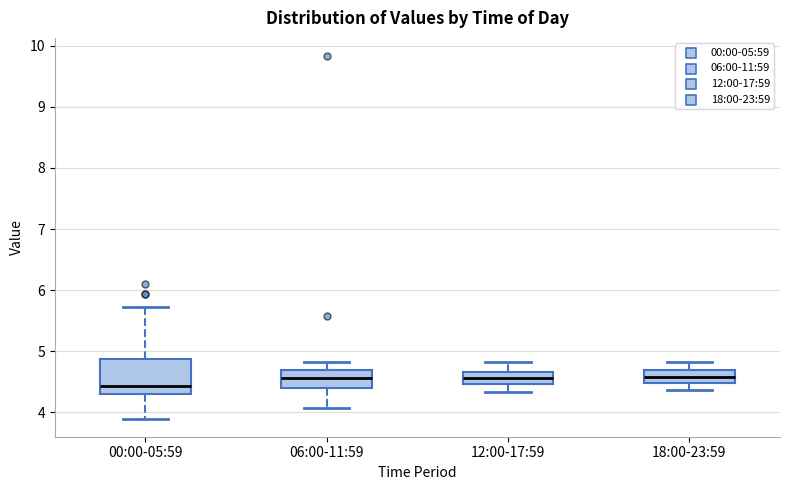

Reading left to right, transcribe this box plot: for each box, give where its median line is, the range the box spans, and where its two whiskers end, as read against the y-axis. The values are not printed on the chart, so give them approximately, as read against the axis.

00:00-05:59: median 4.4, box 4.3 to 4.9, whiskers 3.9 to 5.7
06:00-11:59: median 4.6, box 4.4 to 4.7, whiskers 4.1 to 4.8
12:00-17:59: median 4.6, box 4.5 to 4.7, whiskers 4.3 to 4.8
18:00-23:59: median 4.6, box 4.5 to 4.7, whiskers 4.4 to 4.8